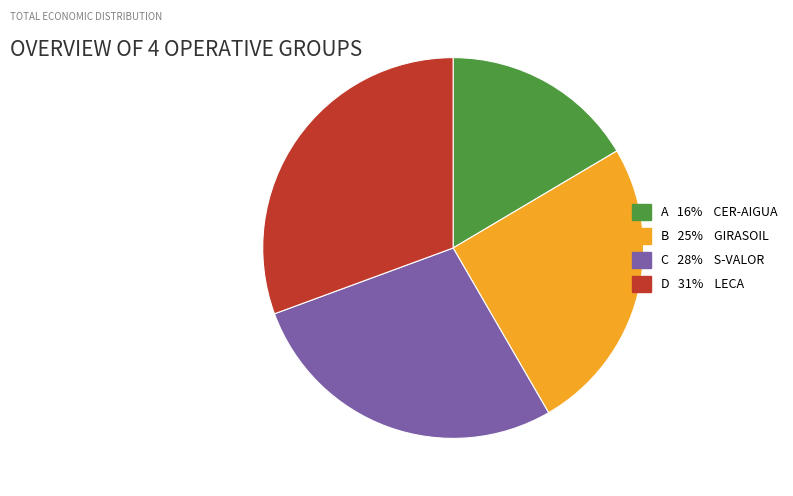

Is there any slice that represents more than half of the pie?

No